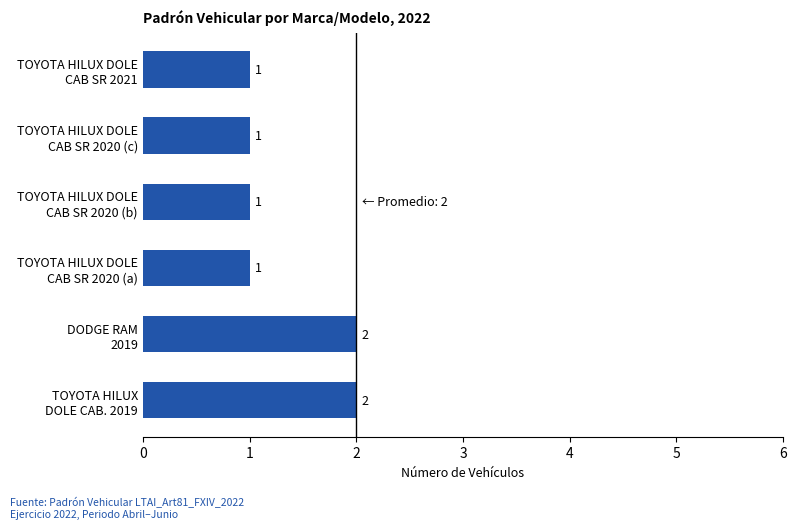

Reading bottom to top, transcribe all the data shown in this chart.

2	2	1	1	1	1